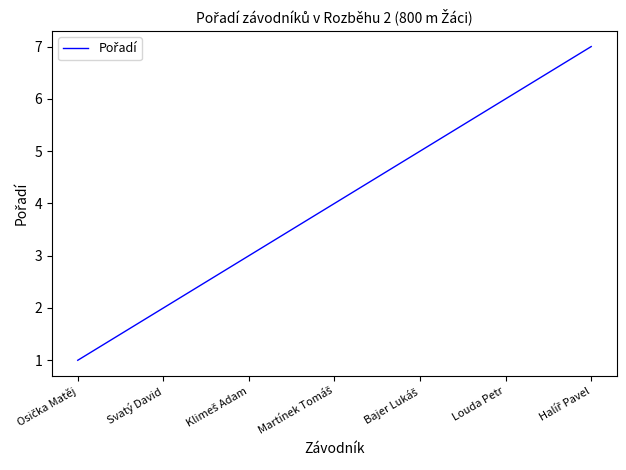

Reading left to right, list all the values displayed in this chart.

1	2	3	4	5	6	7